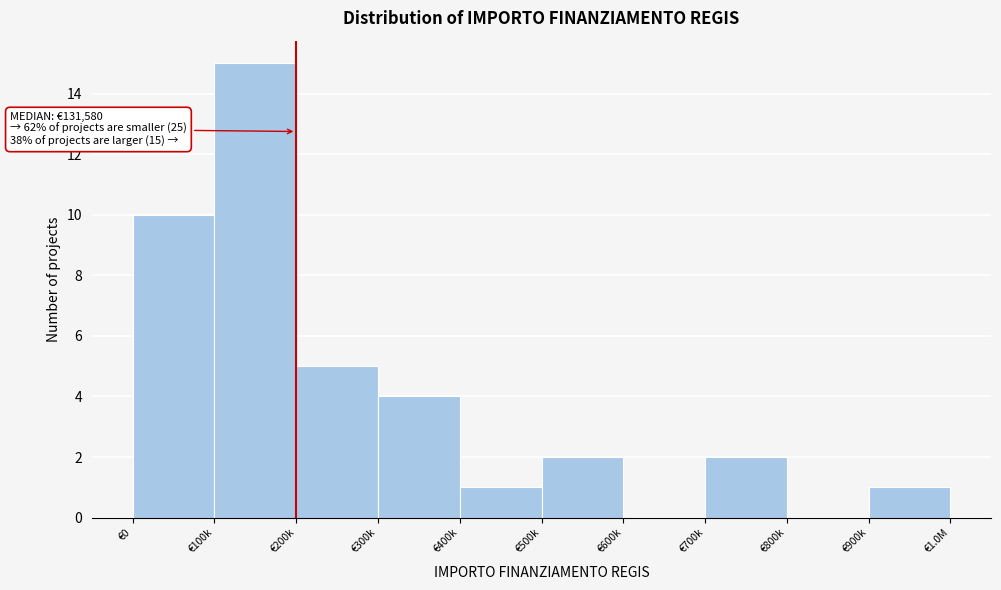

Reading right to left, what are all the values shown in this chart?

€900k=1	€800k=0	€700k=2	€600k=0	€500k=2	€400k=1	€300k=4	€200k=5	€100k=15	€0=10